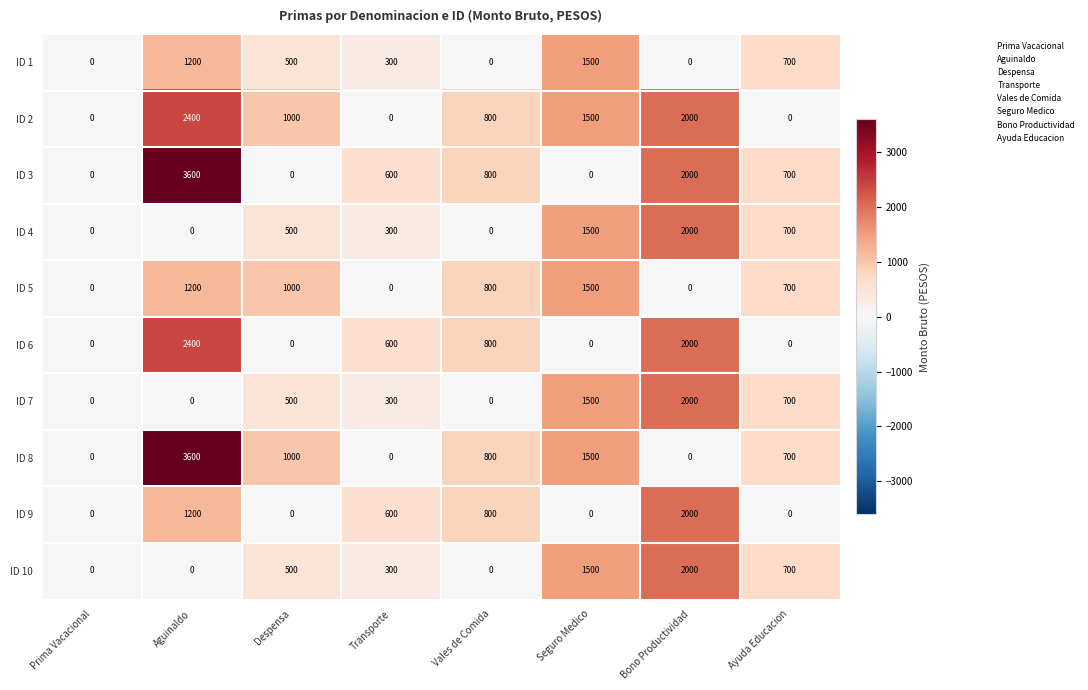

What is the average value of the ID 7 series?

625